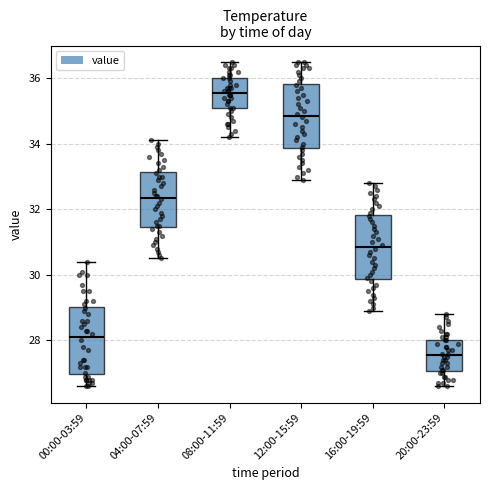

Reading left to right, transcribe this box plot: for each box, give where its median line is, the range the box spans, and where its two whiskers end, as read against the y-axis. The values are not printed on the chart, so give them approximately, as read against the axis.

00:00-03:59: median 28.2, box 27.0 to 29.0, whiskers 26.6 to 30.4
04:00-07:59: median 32.4, box 31.4 to 33.2, whiskers 30.6 to 34.2
08:00-11:59: median 35.6, box 35.0 to 36.0, whiskers 34.2 to 36.6
12:00-15:59: median 34.8, box 33.8 to 35.8, whiskers 33.0 to 36.6
16:00-19:59: median 30.8, box 29.8 to 31.8, whiskers 29.0 to 32.8
20:00-23:59: median 27.6, box 27.0 to 28.0, whiskers 26.6 to 28.8